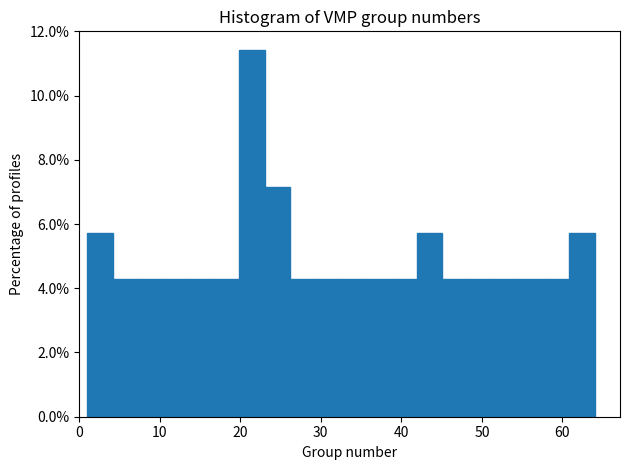

Read against the x-axis, roughly where is the centre of the tallest bar?

21